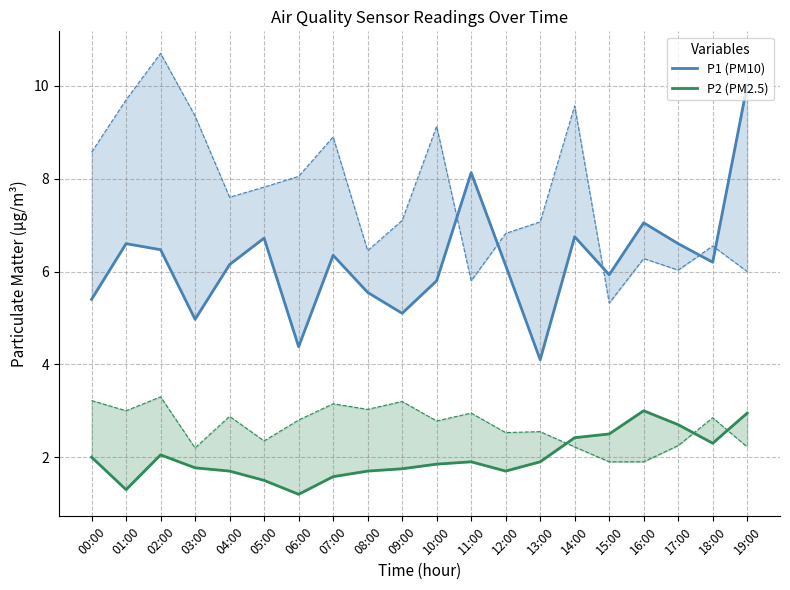

What is the label of the 5th point from the right?

15:00